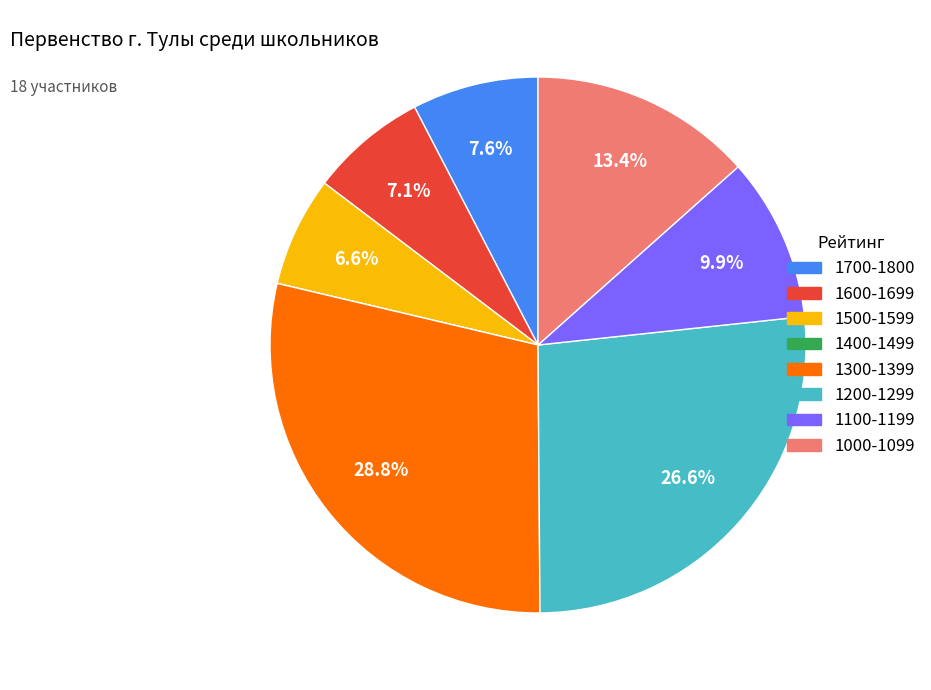

Is there a majority slice in this chart?

No